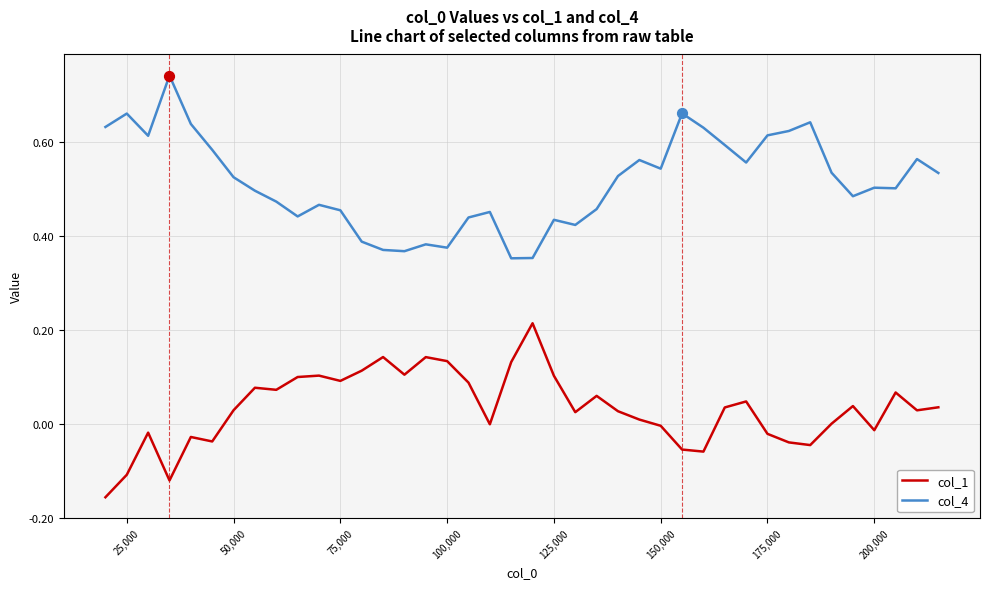

Which series has the largest total across all categories?

col_4